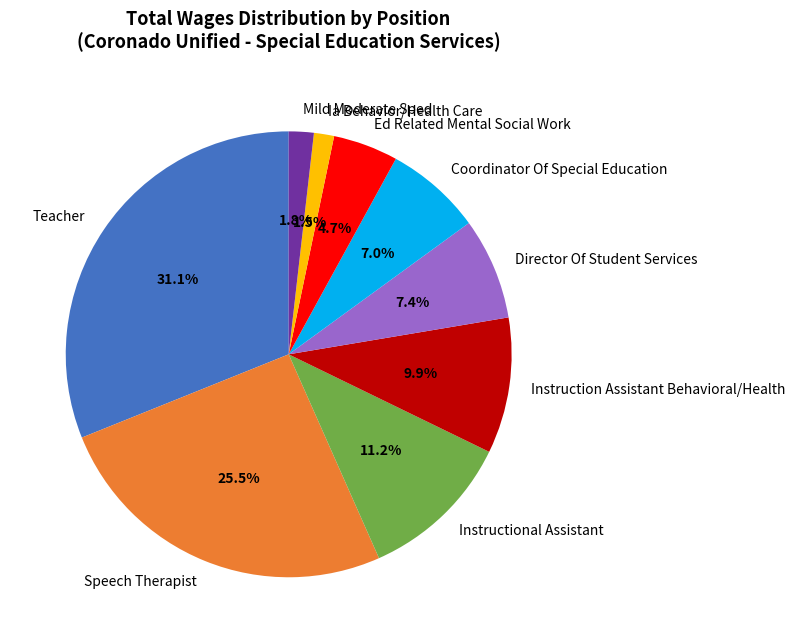

To the nearest percent, what is the combined percentage of Speech Therapist and Ia Behavior/Health Care?

27%